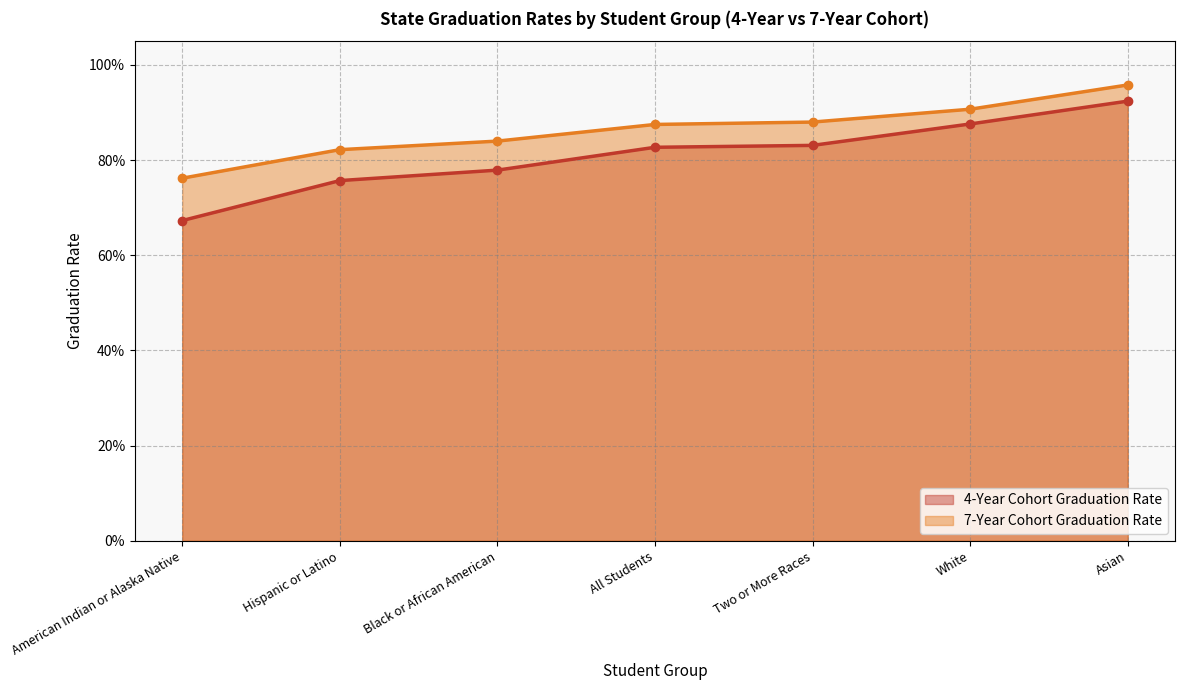

Does the chart have visible grid lines?

Yes